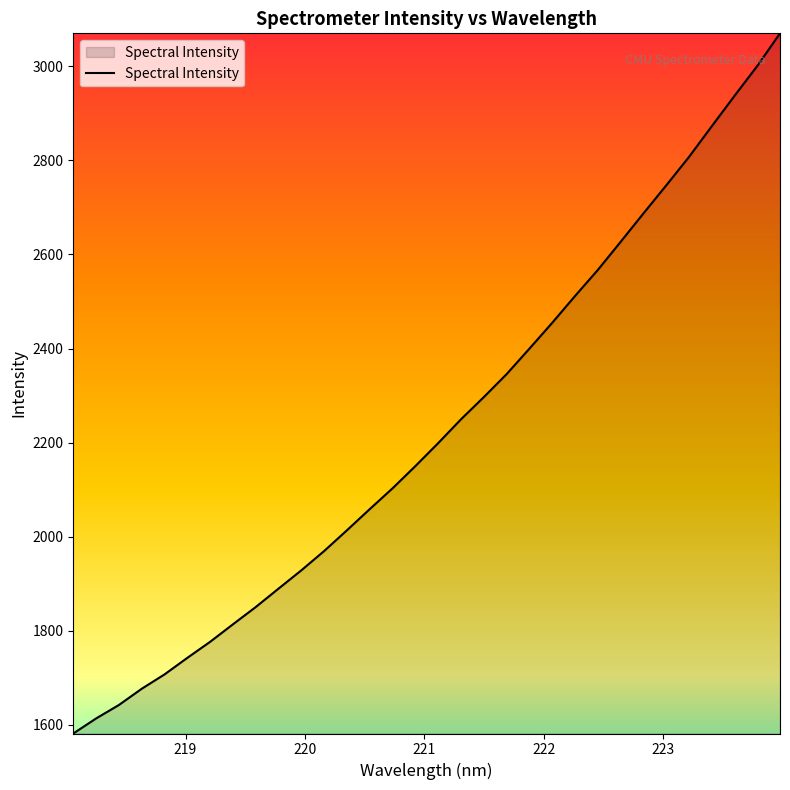

How many lines are shown in the chart?

1